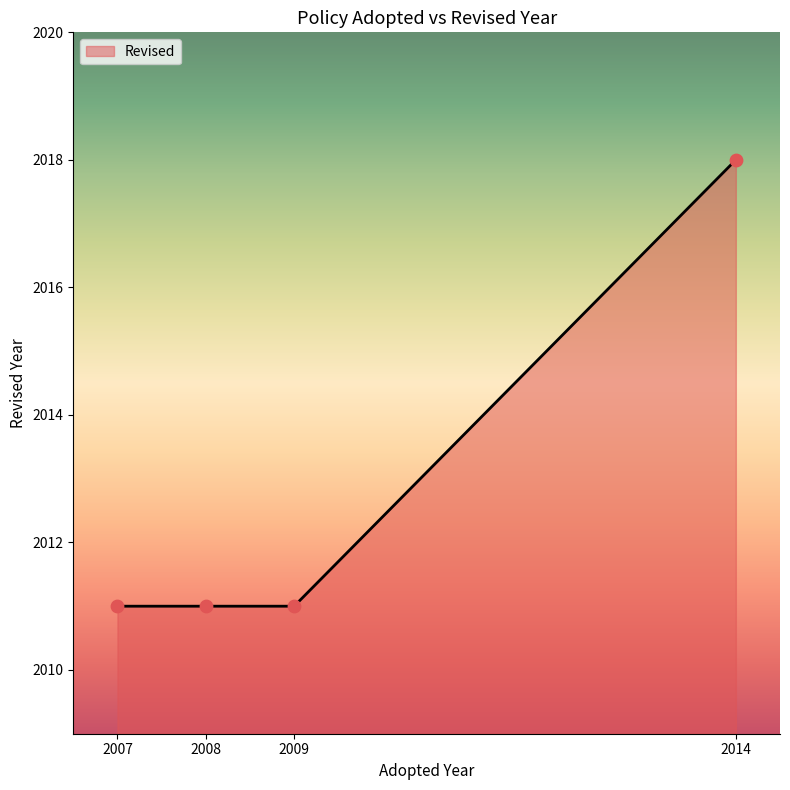

What is the ratio of the value at 2008 to the value at 2014?

1.0